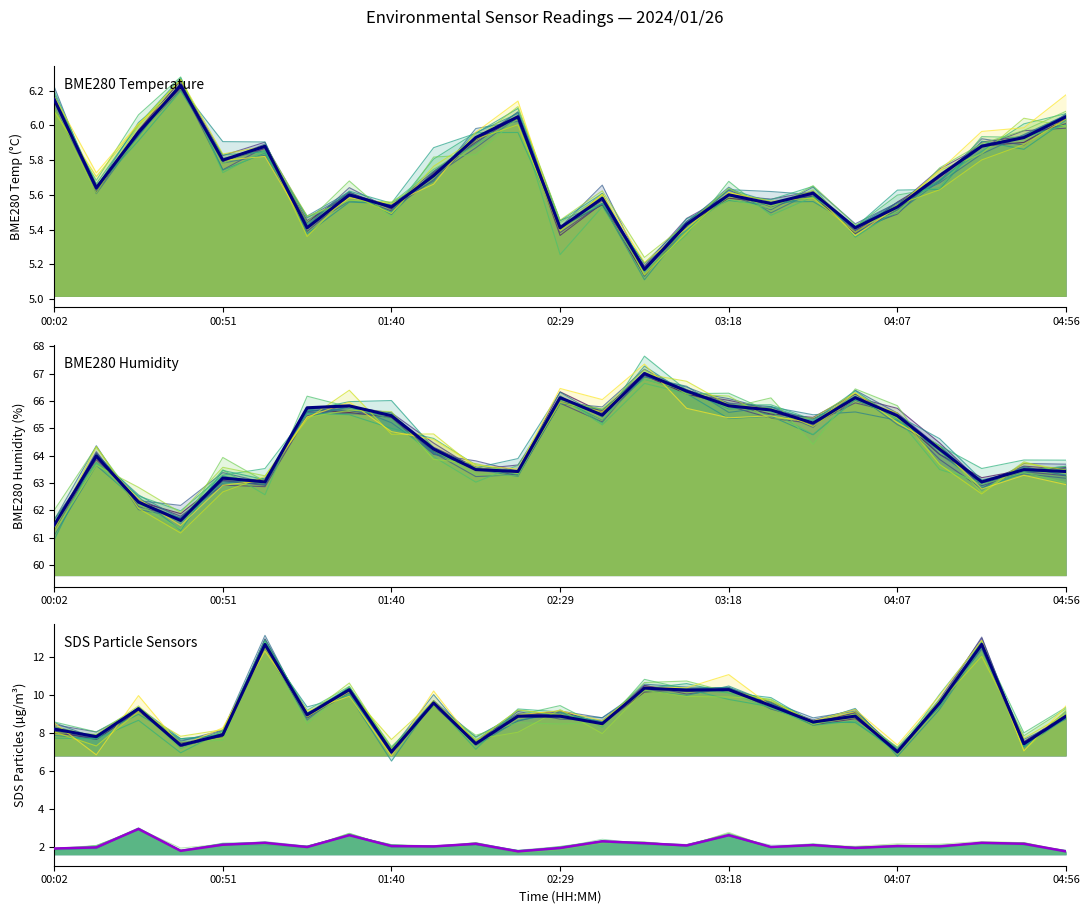

Between 00:02 and 01:52, which series saw the biggest shift?

BME280_humidity